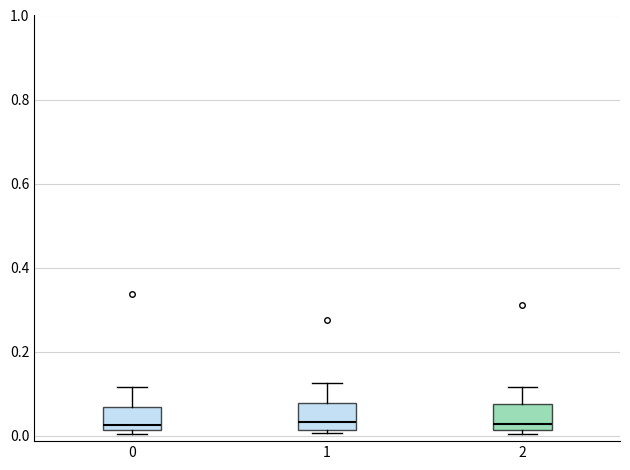

Where does the upper whisker of the box at x = 0 end on the y-axis? The values are not printed on the chart, so give them approximately, as read against the axis.

0.12